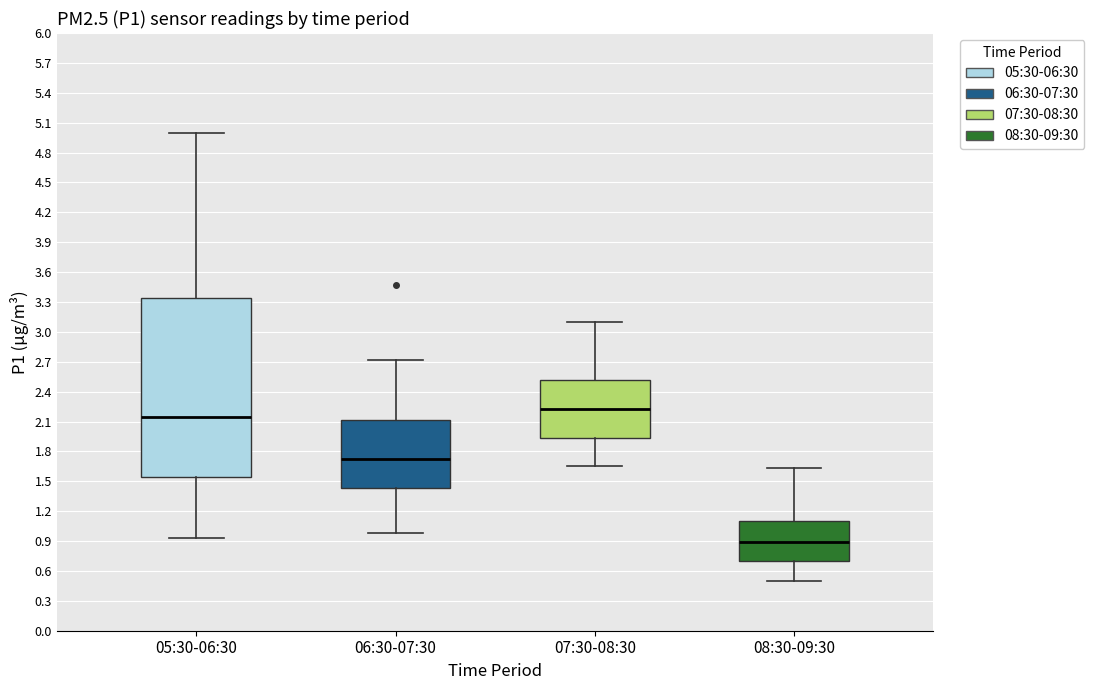

Reading left to right, read every box against the y-axis: the position of its median line, the range the box covers, and the ends of its whiskers. The values are not printed on the chart, so give them approximately, as read against the axis.

05:30-06:30: median 2.15, box 1.55 to 3.35, whiskers 0.95 to 5.00
06:30-07:30: median 1.75, box 1.45 to 2.10, whiskers 1.00 to 2.70
07:30-08:30: median 2.25, box 1.95 to 2.50, whiskers 1.65 to 3.10
08:30-09:30: median 0.90, box 0.70 to 1.10, whiskers 0.50 to 1.65